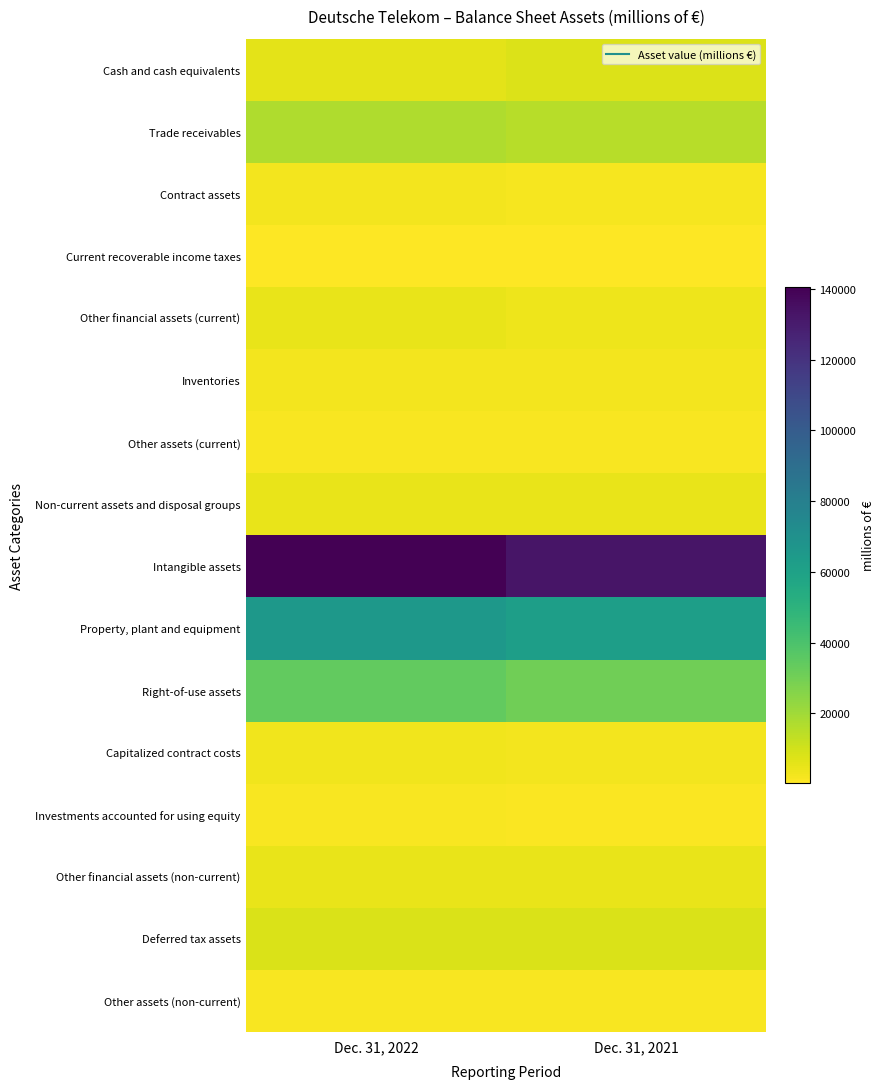

At which category is the sum across all series the highest?

Dec. 31, 2022